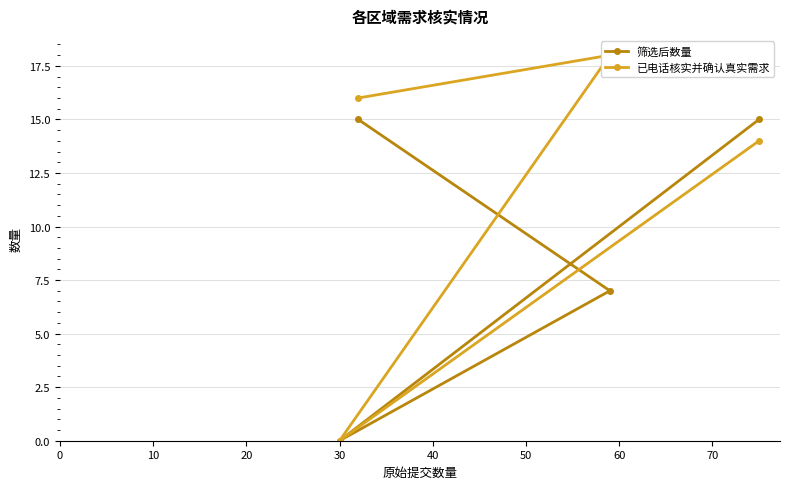

What is the highest value of the 筛选后数量 series?

15